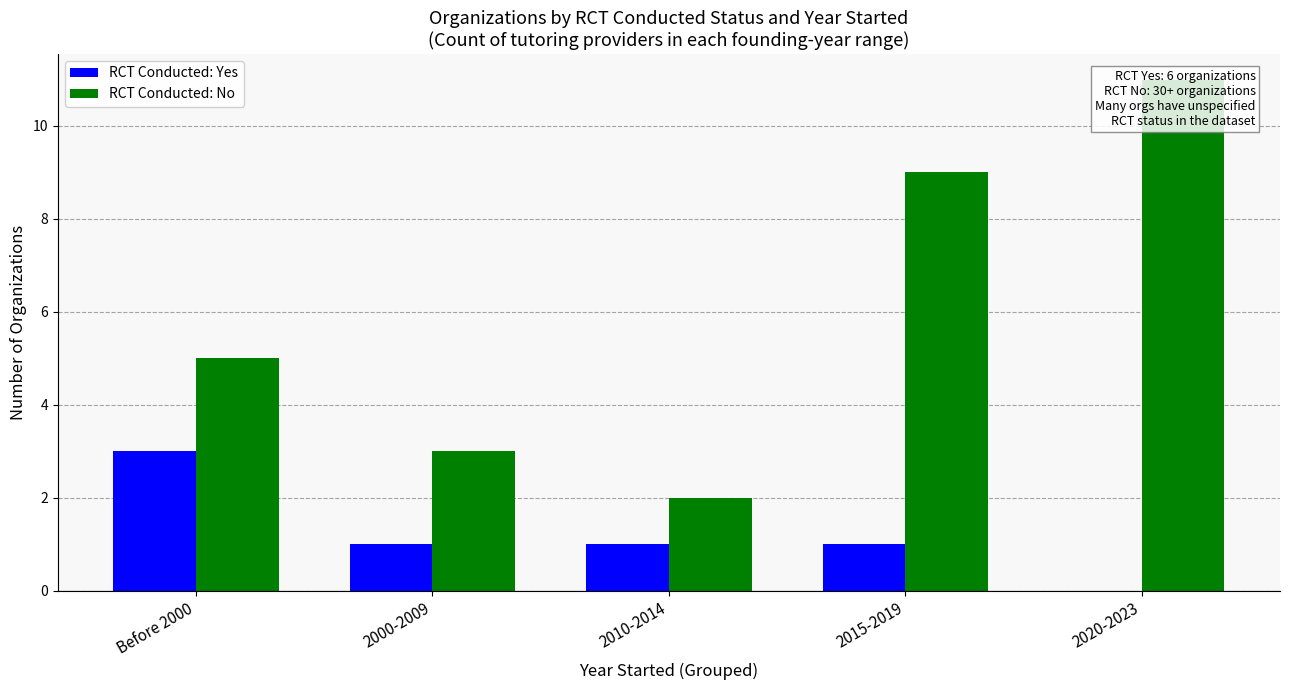

True or false: RCT Conducted: Yes has a value of 1 at 2010-2014.

False